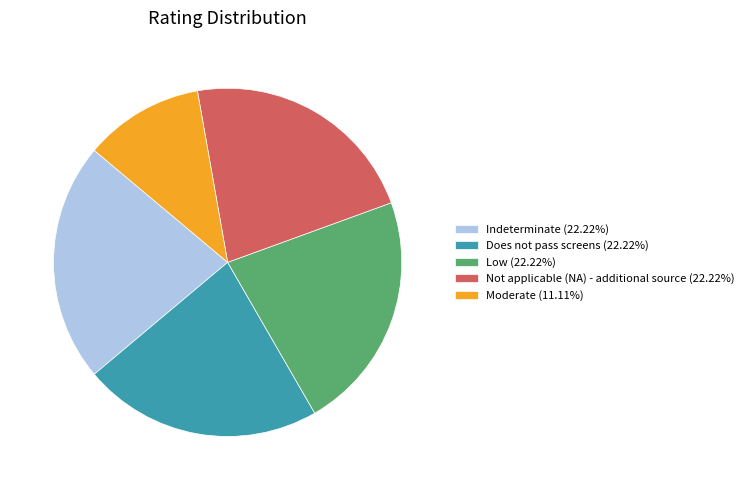

Which slice is the smallest?

Moderate